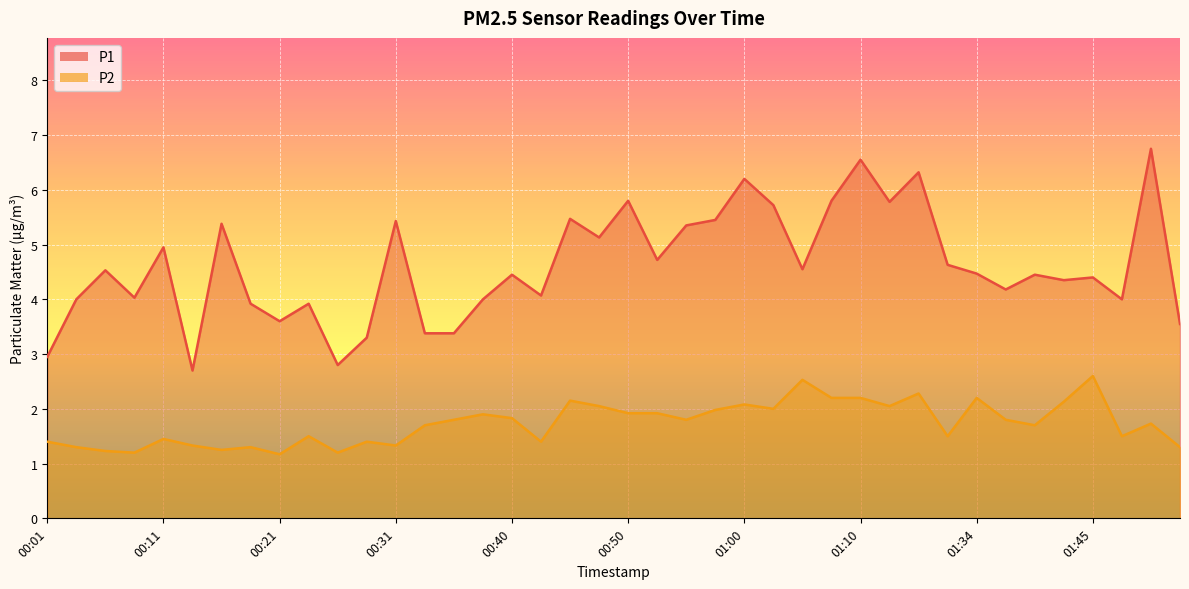

True or false: P2 and P1 intersect in this chart.

False